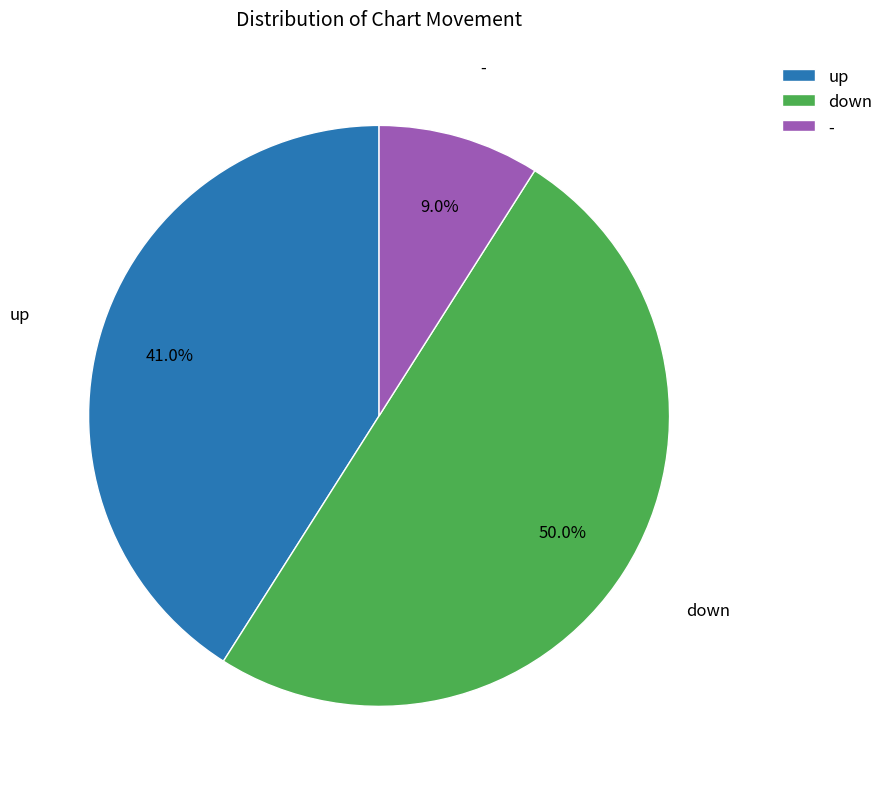

To the nearest percent, what is the difference between the largest and smallest slice percentages?

41%